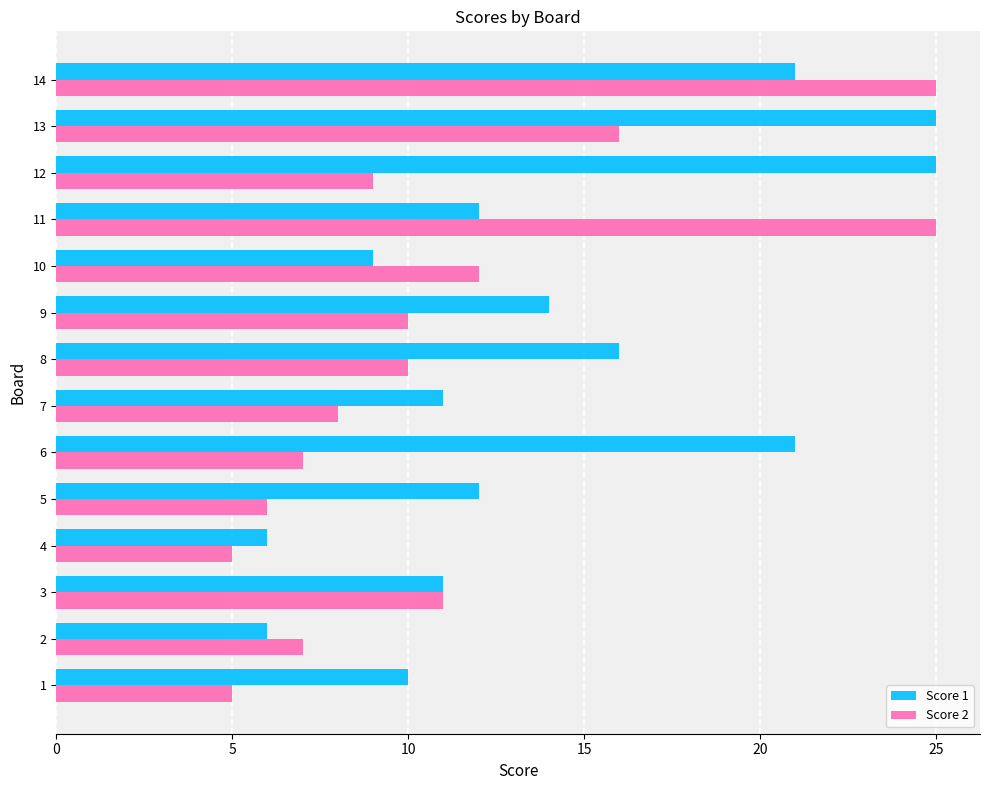

The Score 2 series shows 7 at 6. True or false?

True